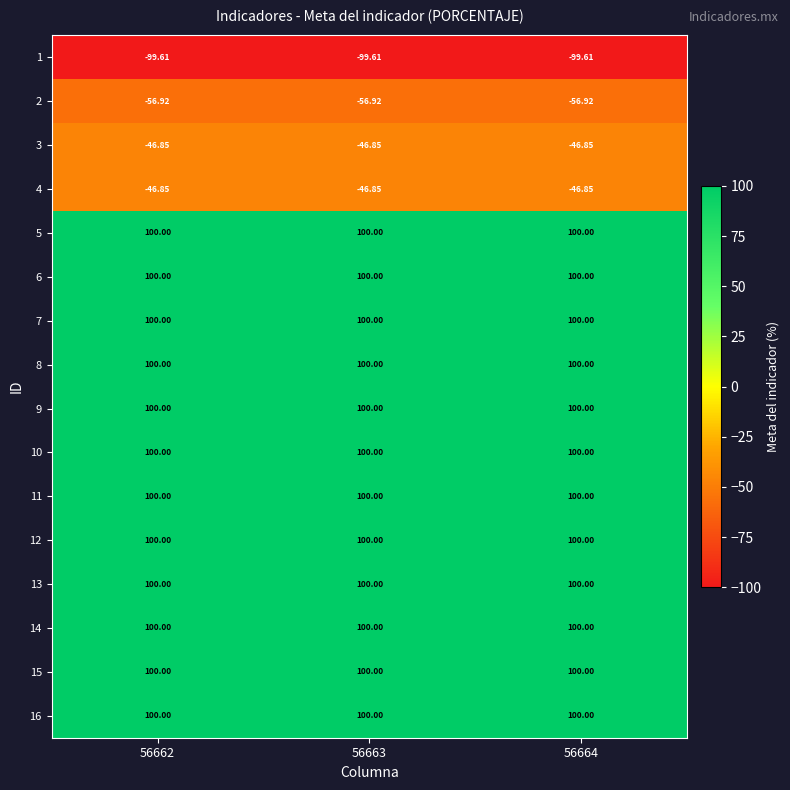

Reading right to left, transcribe all the data shown in this chart.

1: 56664=-99.6	56663=-99.6	56662=-99.6
2: 56664=-56.9	56663=-56.9	56662=-56.9
3: 56664=-46.9	56663=-46.9	56662=-46.9
4: 56664=-46.9	56663=-46.9	56662=-46.9
5: 56664=100.0	56663=100.0	56662=100.0
6: 56664=100.0	56663=100.0	56662=100.0
7: 56664=100.0	56663=100.0	56662=100.0
8: 56664=100.0	56663=100.0	56662=100.0
9: 56664=100.0	56663=100.0	56662=100.0
10: 56664=100.0	56663=100.0	56662=100.0
11: 56664=100.0	56663=100.0	56662=100.0
12: 56664=100.0	56663=100.0	56662=100.0
13: 56664=100.0	56663=100.0	56662=100.0
14: 56664=100.0	56663=100.0	56662=100.0
15: 56664=100.0	56663=100.0	56662=100.0
16: 56664=100.0	56663=100.0	56662=100.0